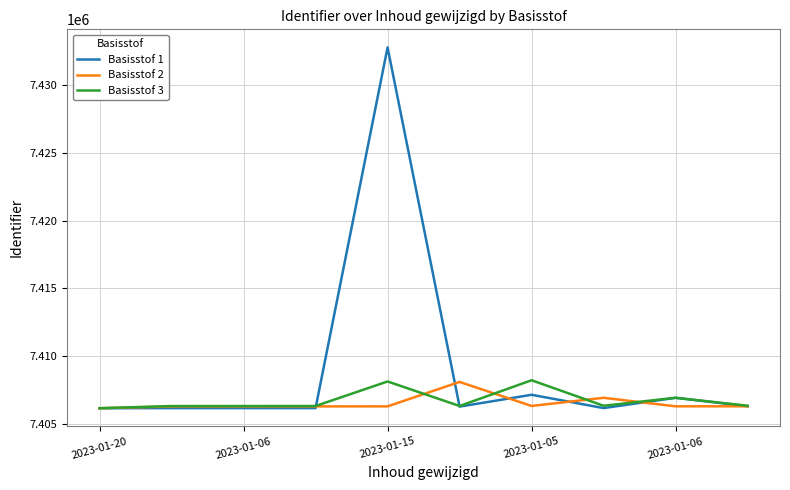

What is the average value of the Basisstof 1 series?

7409035